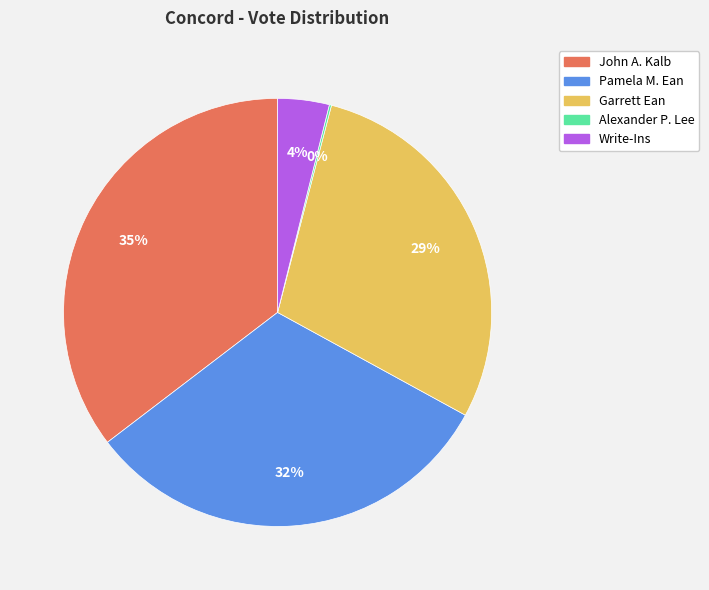

To the nearest percent, what portion does Write-Ins represent?

4%